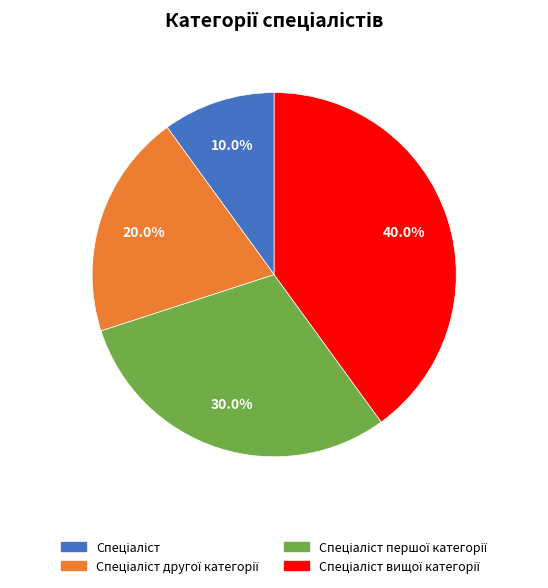

Is there a majority slice in this chart?

No